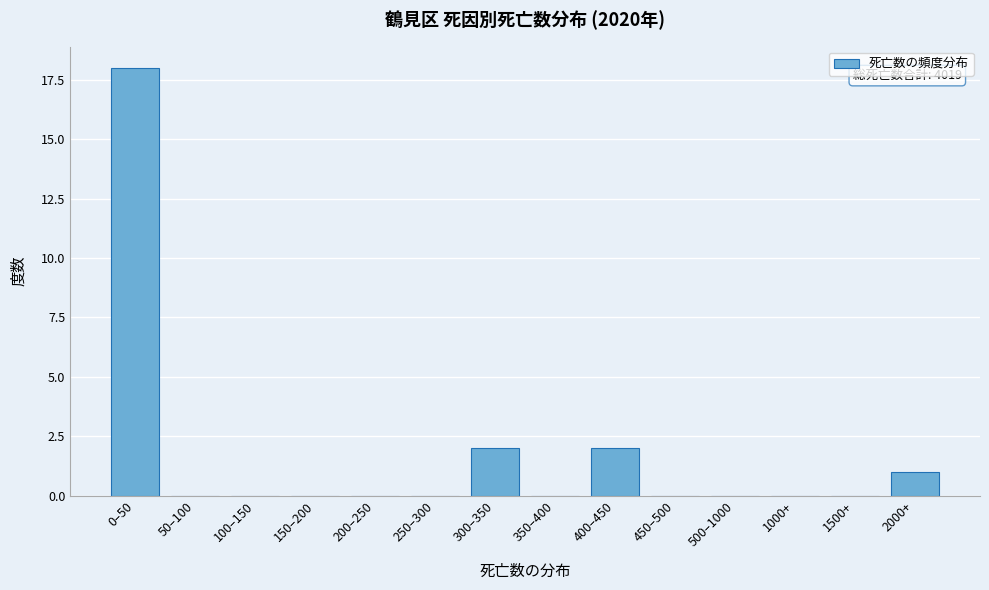

Reading right to left, extract all data points from this chart.

2000+=1	1500+=0	1000+=0	500–1000=0	450–500=0	400–450=2	350–400=0	300–350=2	250–300=0	200–250=0	150–200=0	100–150=0	50–100=0	0–50=18